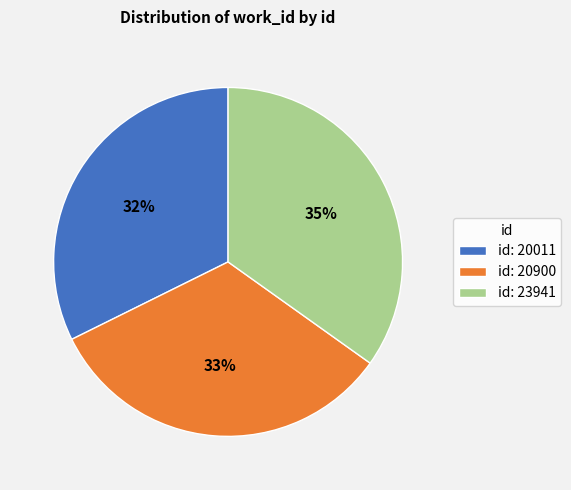

Rank the categories by value from highest to lowest.

id: 23941, id: 20900, id: 20011